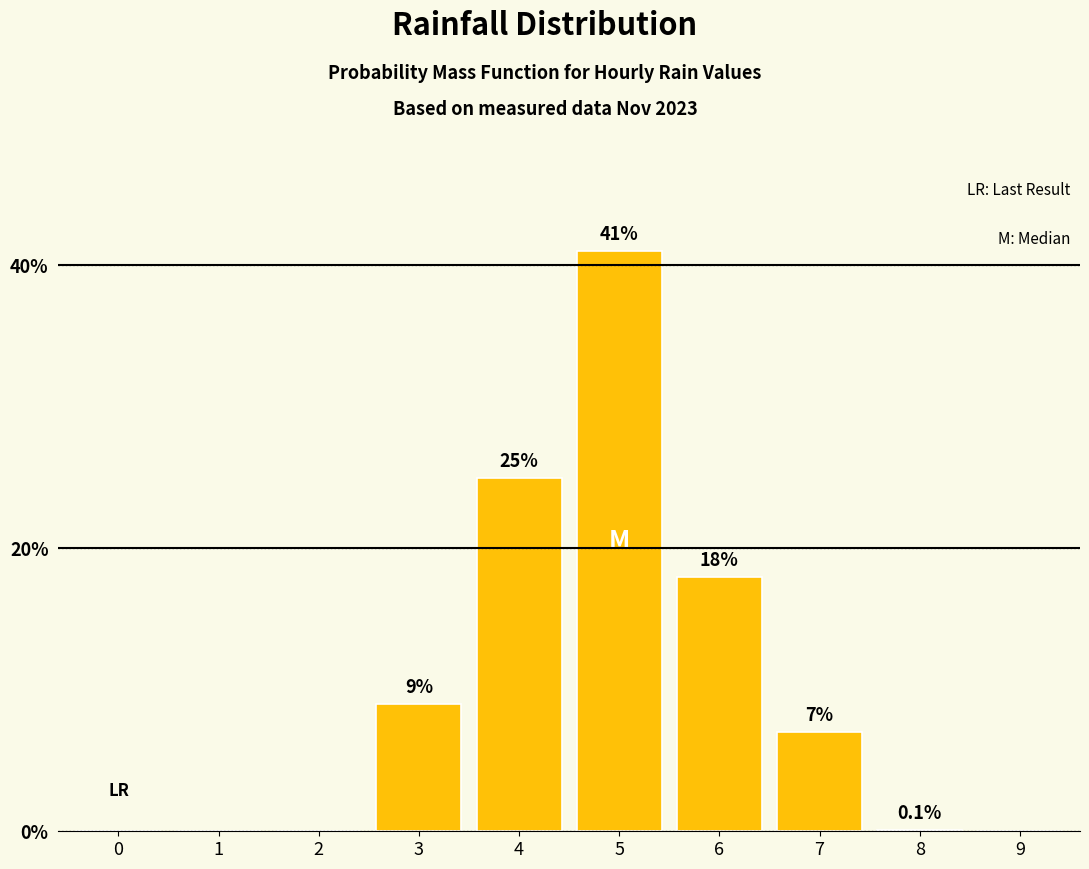

Reading left to right, list all the values displayed in this chart.

0=0.0	1=0.0	2=0.0	3=9.0	4=25.0	5=41.0	6=18.0	7=7.0	8=0.1	9=0.0